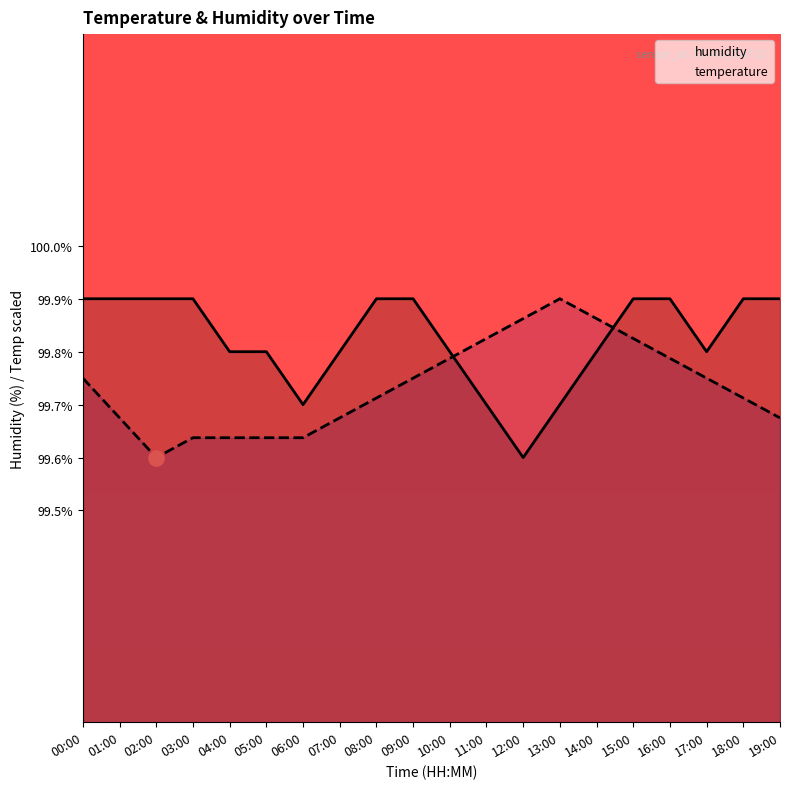

Is the value of temperature at 07:00 greater than the value of humidity at 09:00?

No